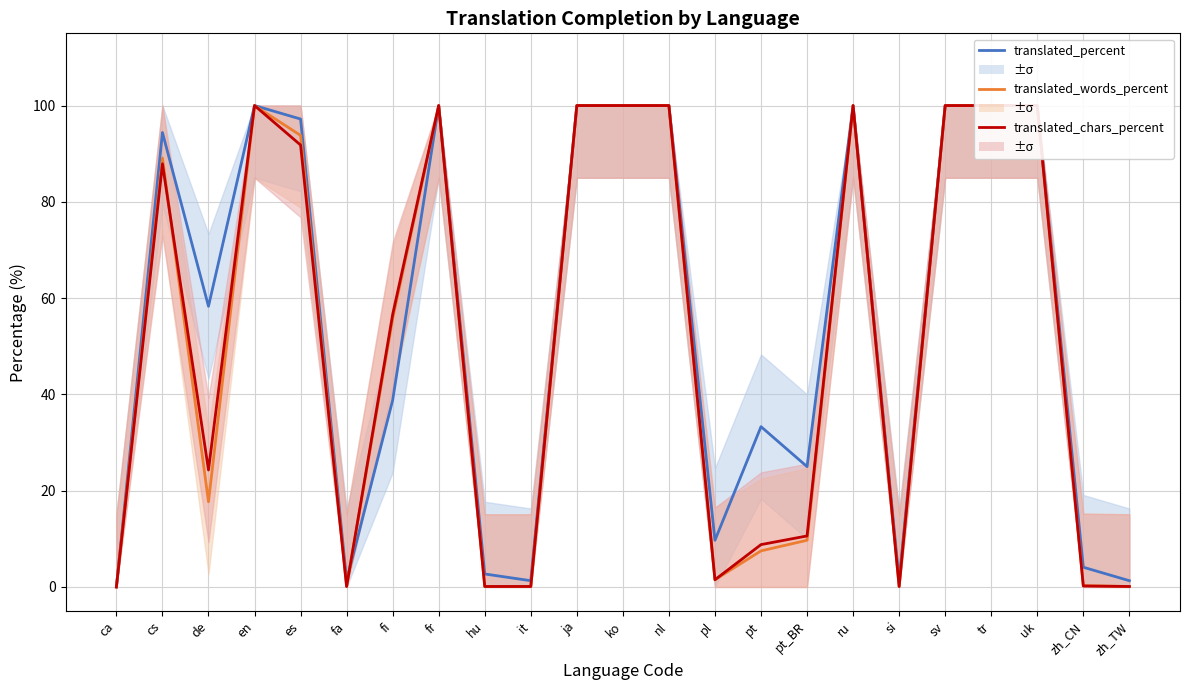

Where is the first local maximum for translated_words_percent?

cs